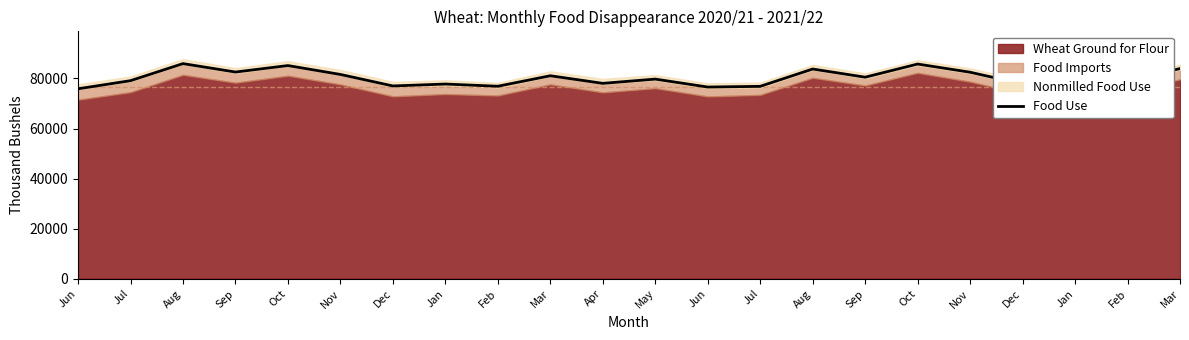

True or false: there are more than 2 points higher than both neighbors.

True